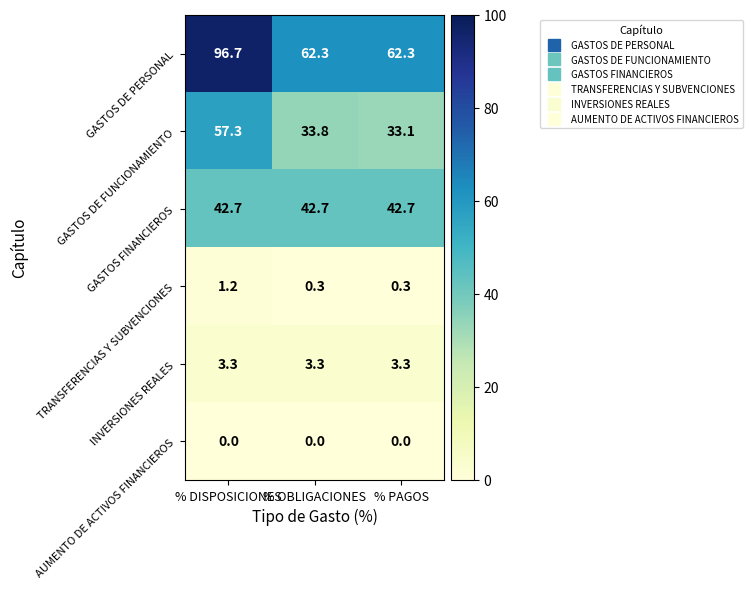

What is the average value of the GASTOS DE FUNCIONAMIENTO series?

41.4